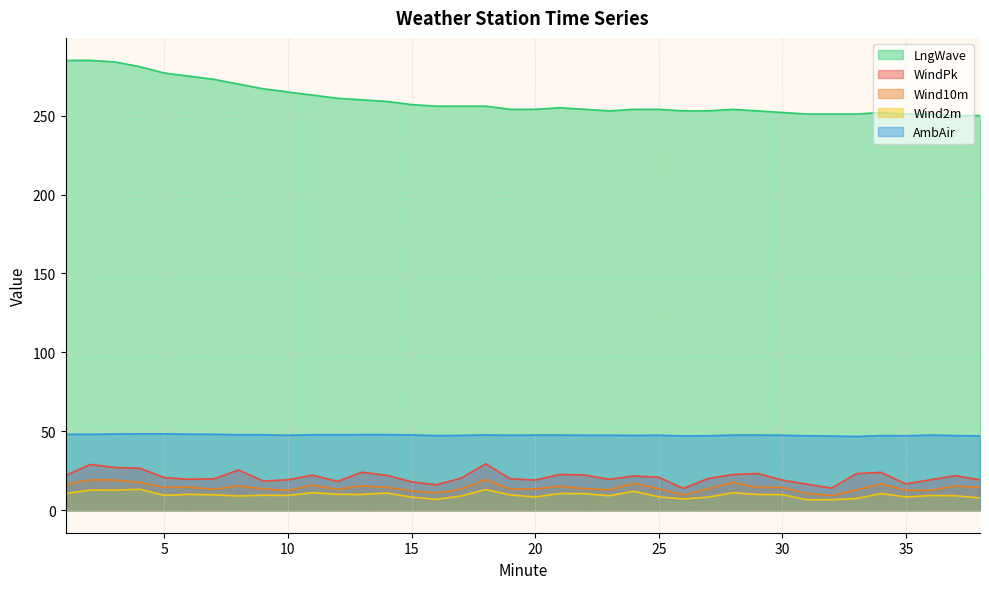

True or false: Wind2m has a value of 17.1 at 2.

False